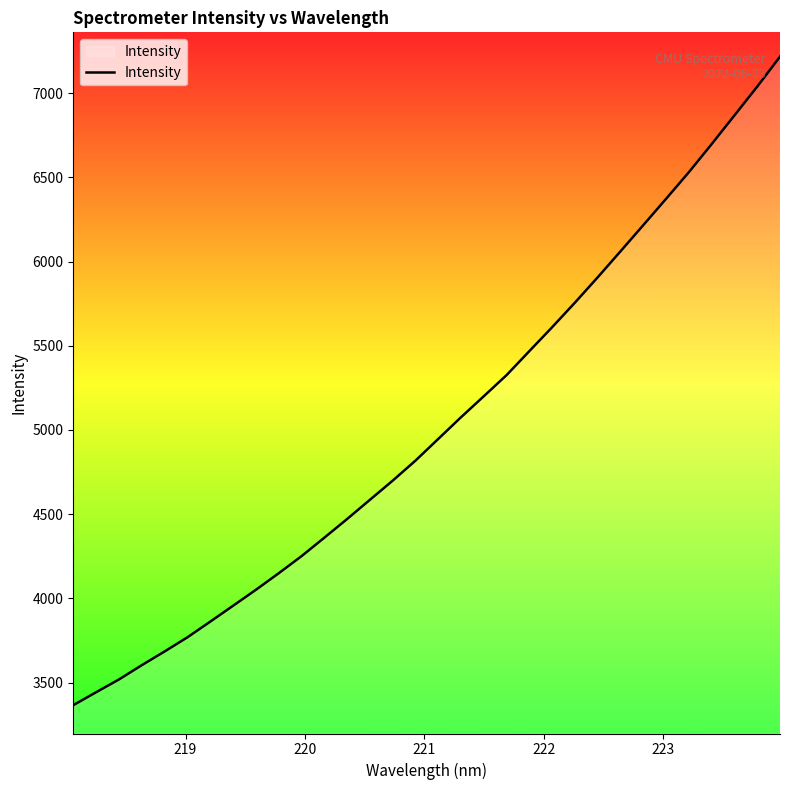

What is the difference between the maximum and minimum values?

3851.1